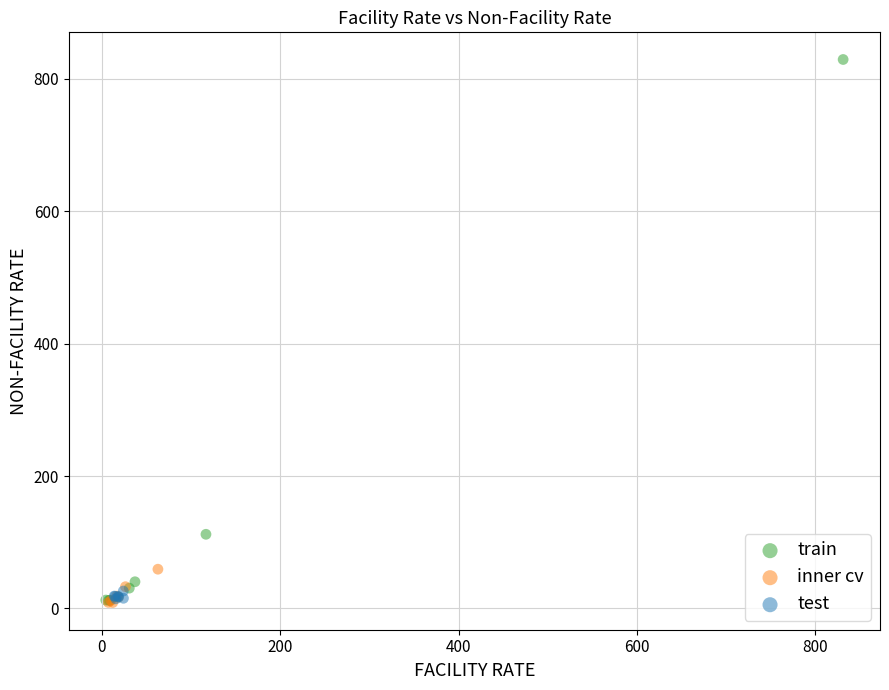

Which series has the largest Y range (max minus min)?

train